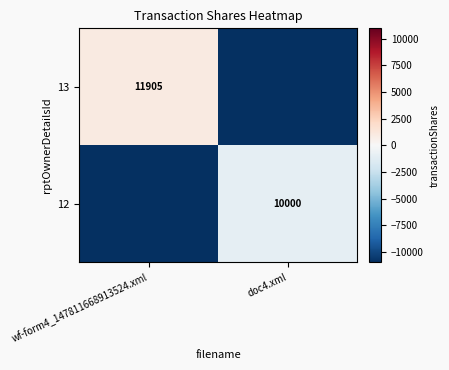

The 13 series shows 6192.5 at wf-form4_147811668913524.xml. True or false?

False